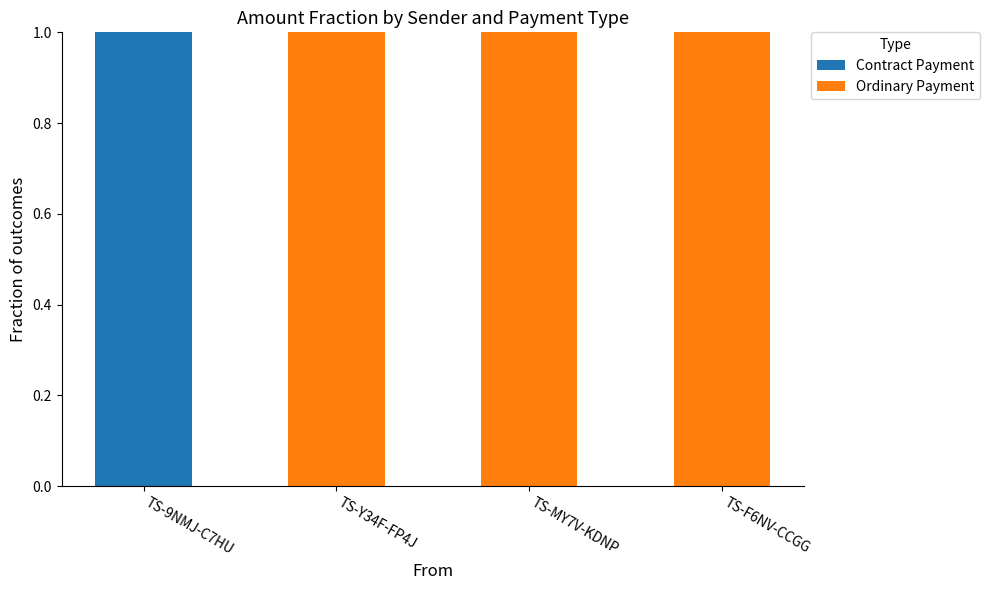

Reading right to left, transcribe the values for Contract Payment.

TS-F6NV-CCGG=0	TS-MY7V-KDNP=0	TS-Y34F-FP4J=0	TS-9NMJ-C7HU=1